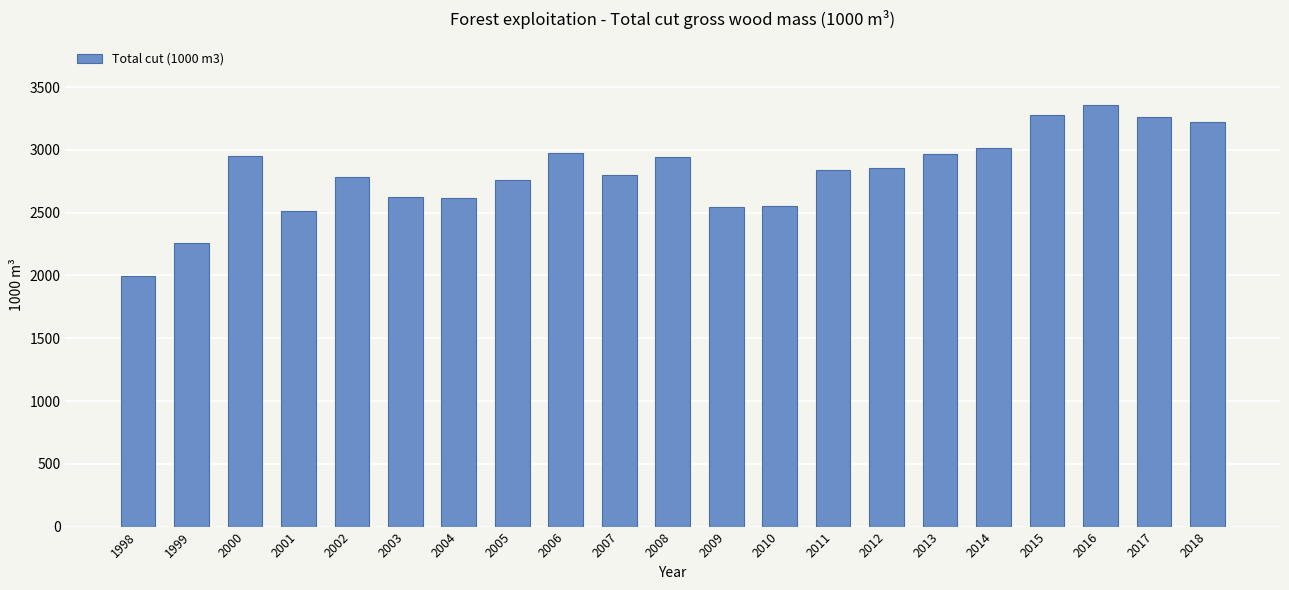

What is the change in value from 2009 to 2012?

+310